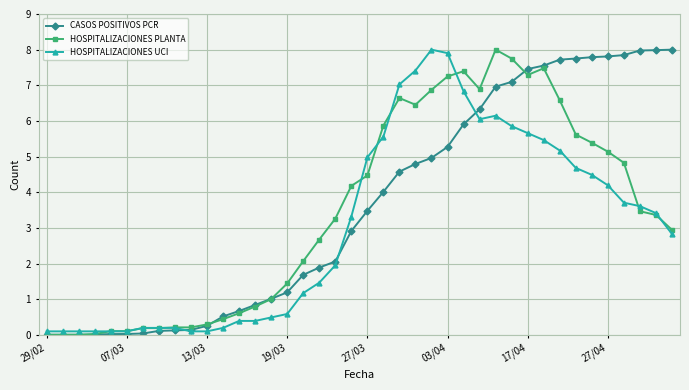

What is the sum of all CASOS POSITIVOS PCR values?

144.8